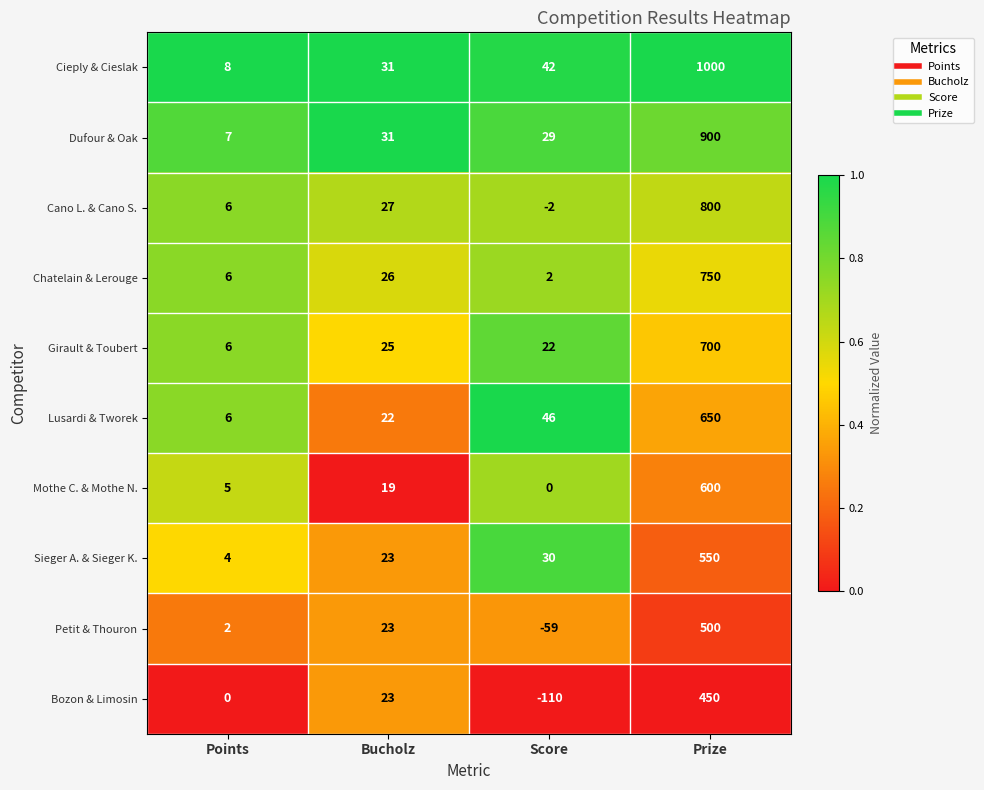

What is the approximate value of Chatelain & Lerouge at Points, to the nearest 10?

10